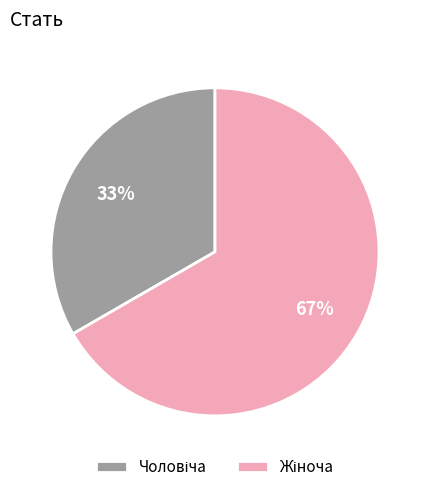

To the nearest percent, what is the average slice percentage?

50%